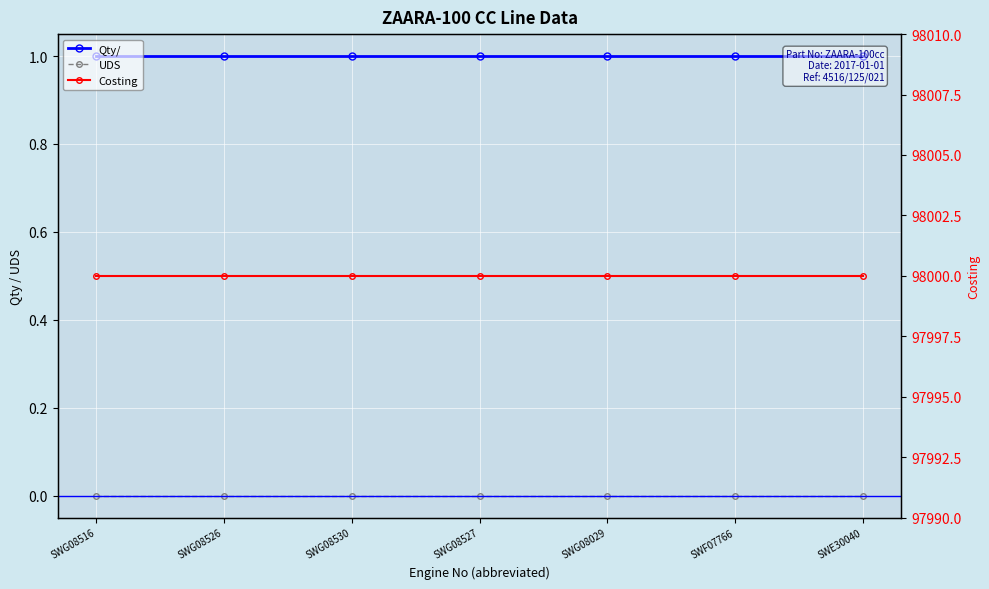

Reading left to right, list all the values displayed in this chart.

Qty/: SWG08516=1	SWG08526=1	SWG08530=1	SWG08527=1	SWG08029=1	SWF07766=1	SWE30040=1
UDS: SWG08516=0	SWG08526=0	SWG08530=0	SWG08527=0	SWG08029=0	SWF07766=0	SWE30040=0
Costing: SWG08516=98000	SWG08526=98000	SWG08530=98000	SWG08527=98000	SWG08029=98000	SWF07766=98000	SWE30040=98000